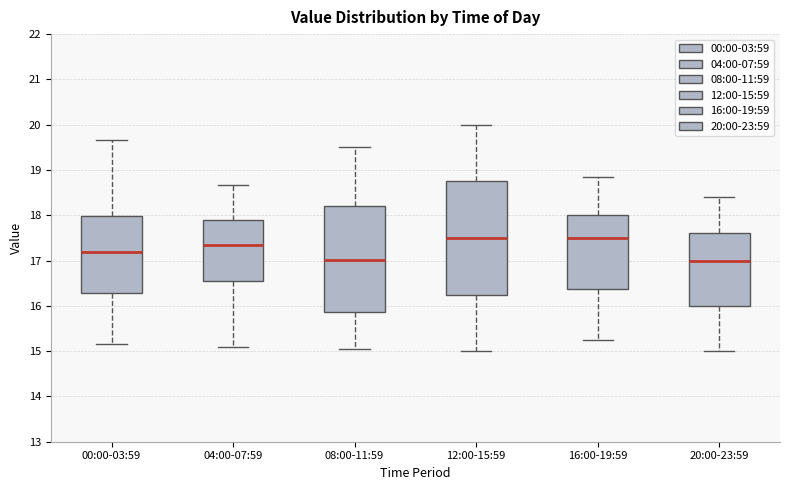

Comparing the boxes themselves (not the whiskers), which one is the tallest?

12:00-15:59